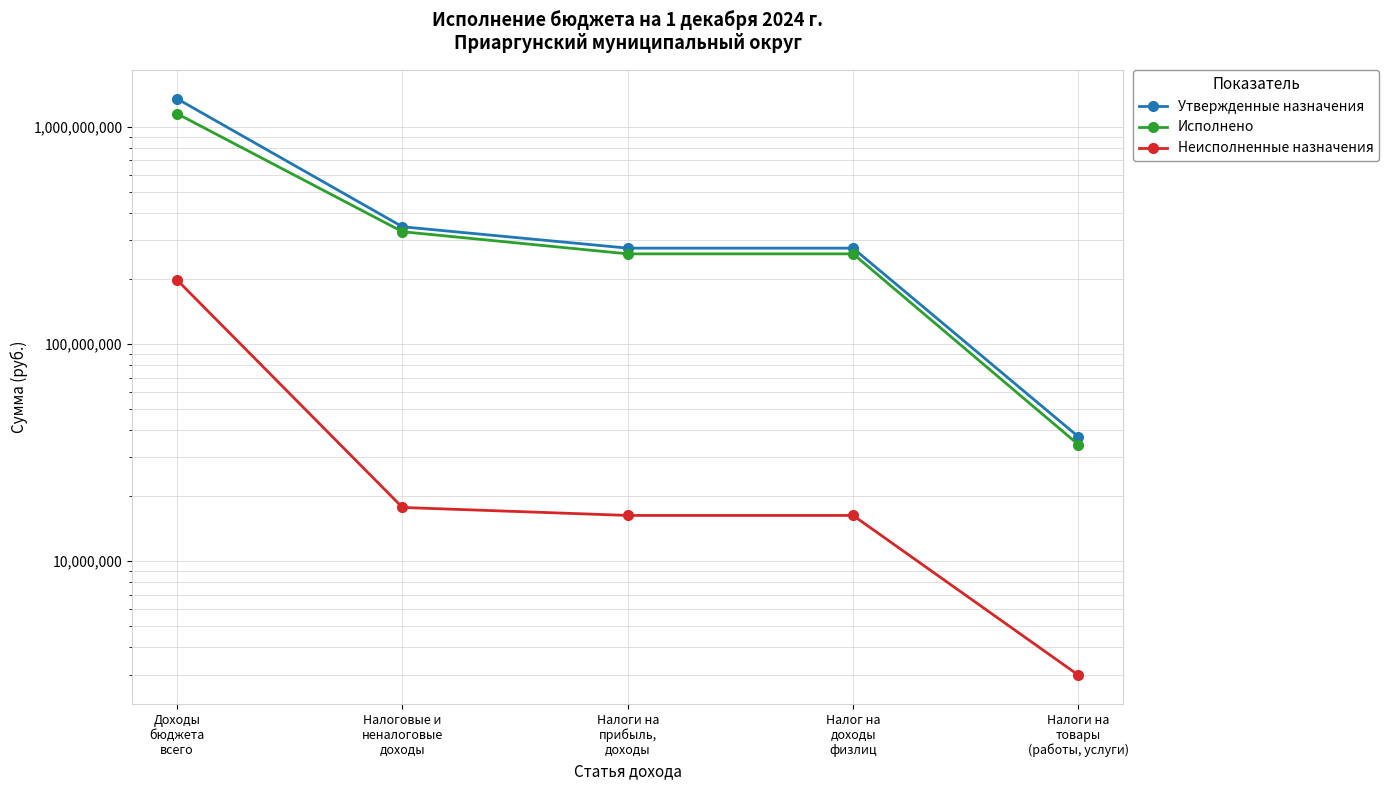

What are all the series names shown in the legend?

Утвержденные назначения, Исполнено, Неисполненные назначения